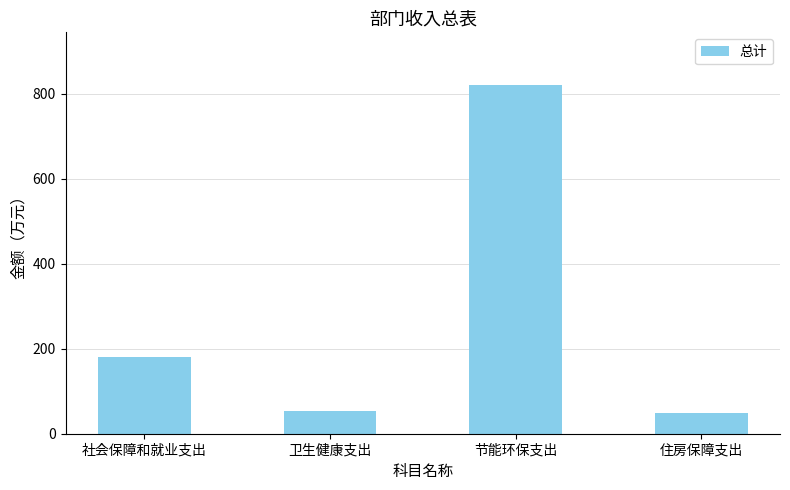

How many values are below 181?

2